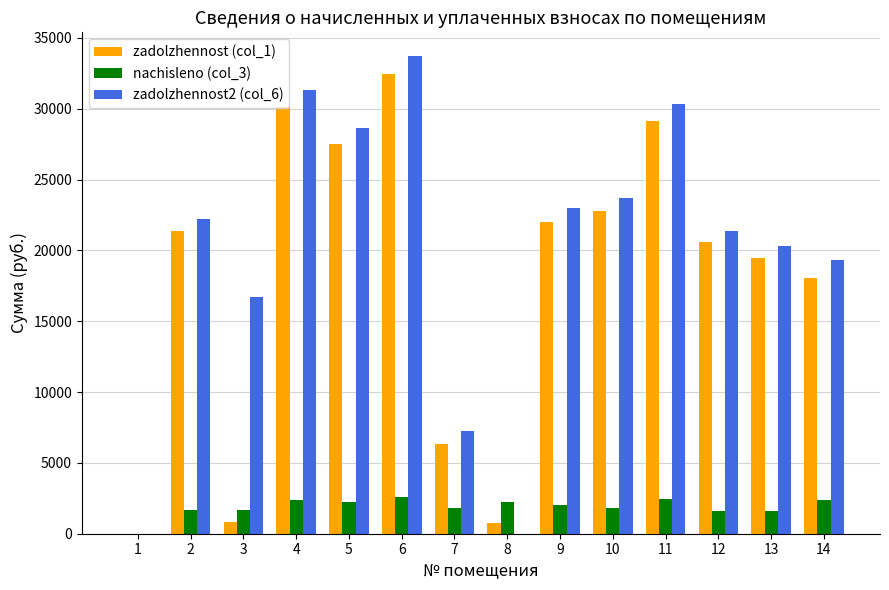

True or false: zadolzhennost2 (col_6) has a value of 33027.6 at 14.

False